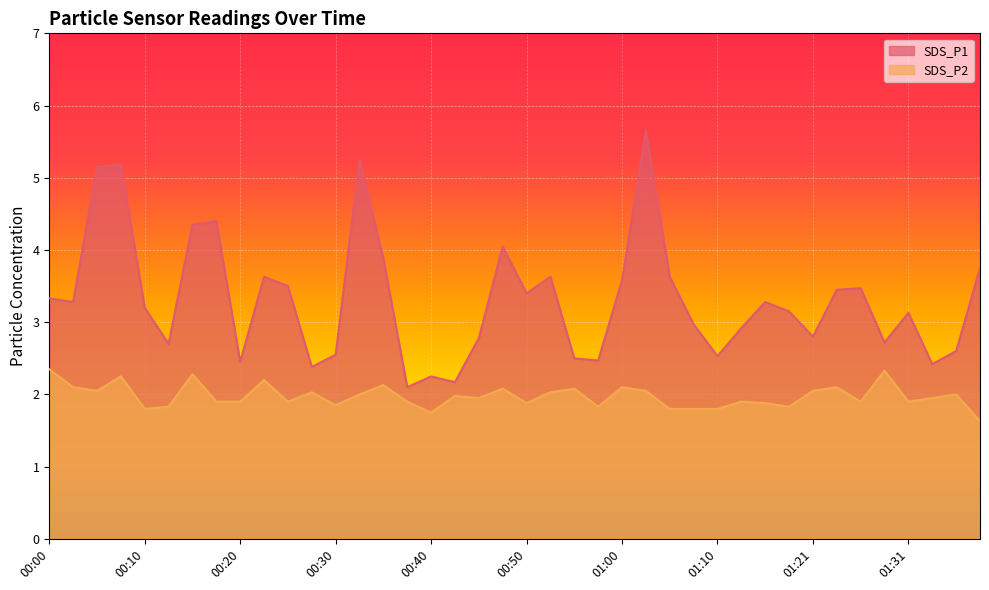

What value does the SDS_P1 series have at 01:26?

3.5